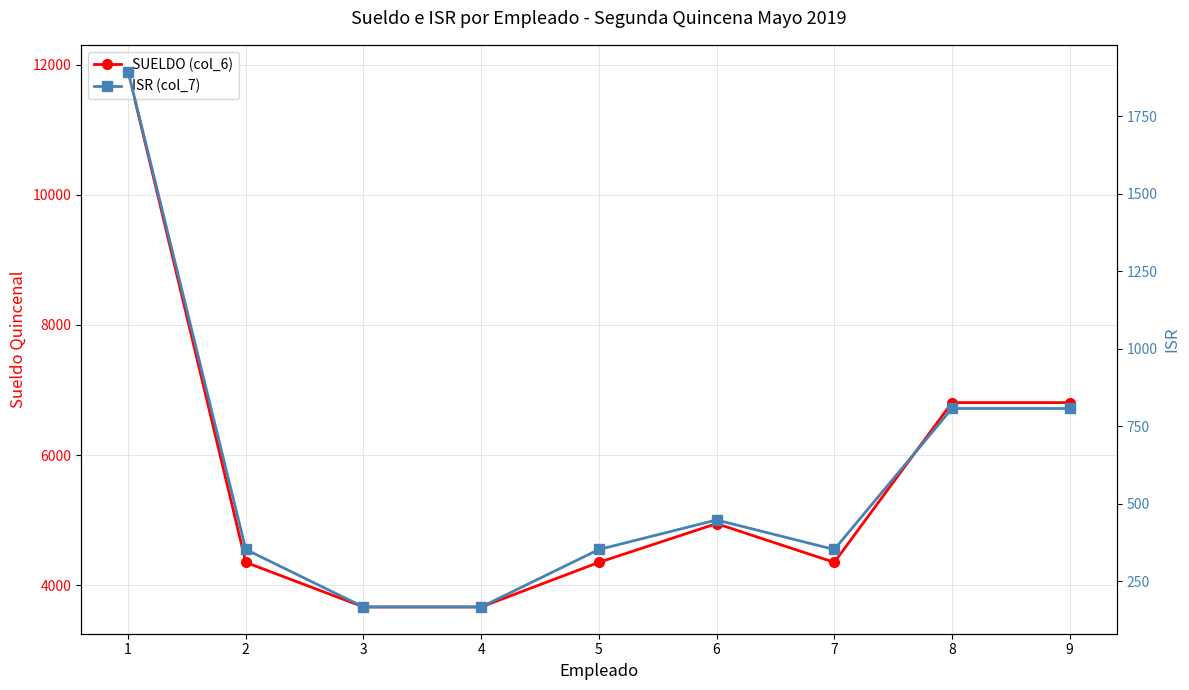

What is the highest value of the SUELDO (col_6) series?

11893.8